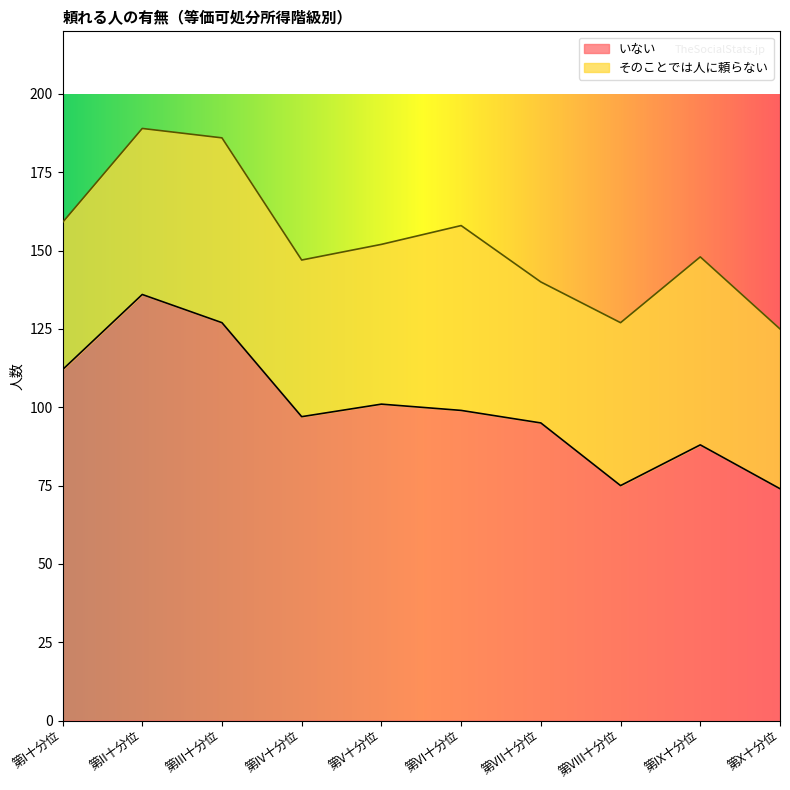

Which has a higher value, 第III十分位 or 第V十分位?

第III十分位